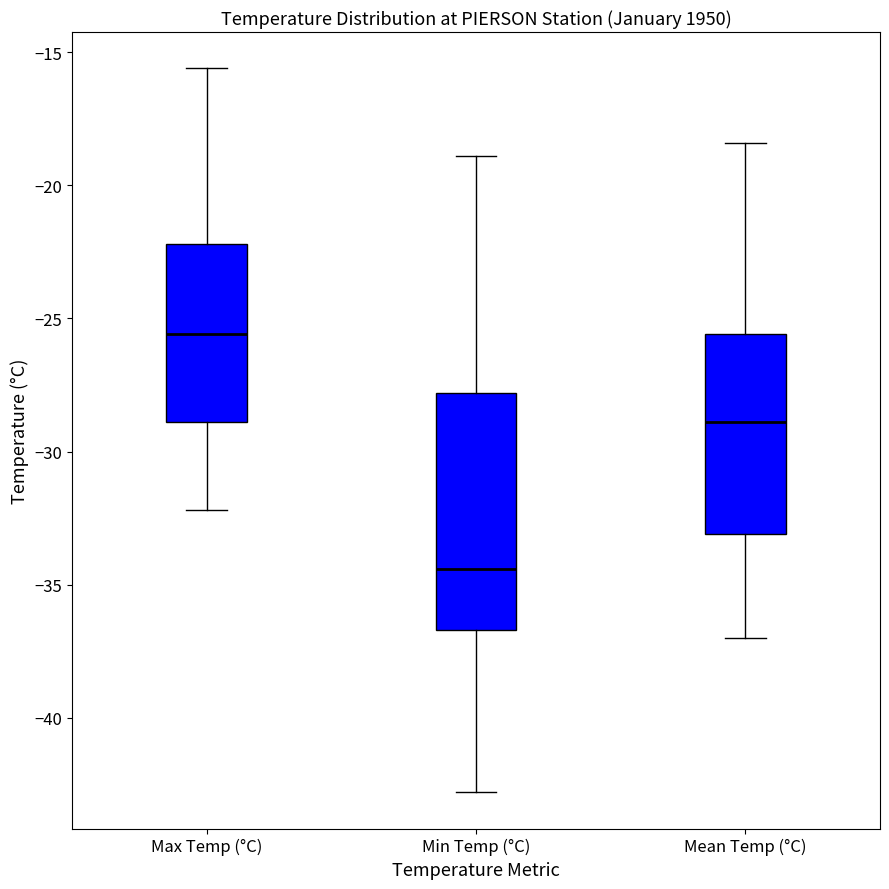

Which box has the highest median line?

Max Temp (°C)